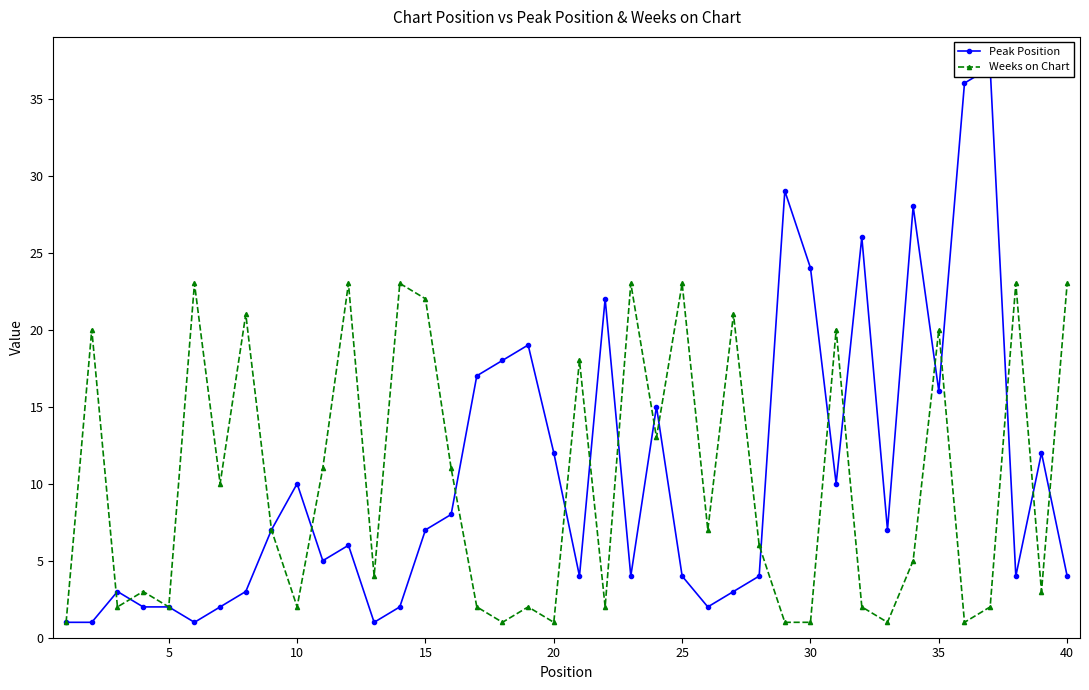

How many interior local peaks does the Weeks on Chart series have?

14